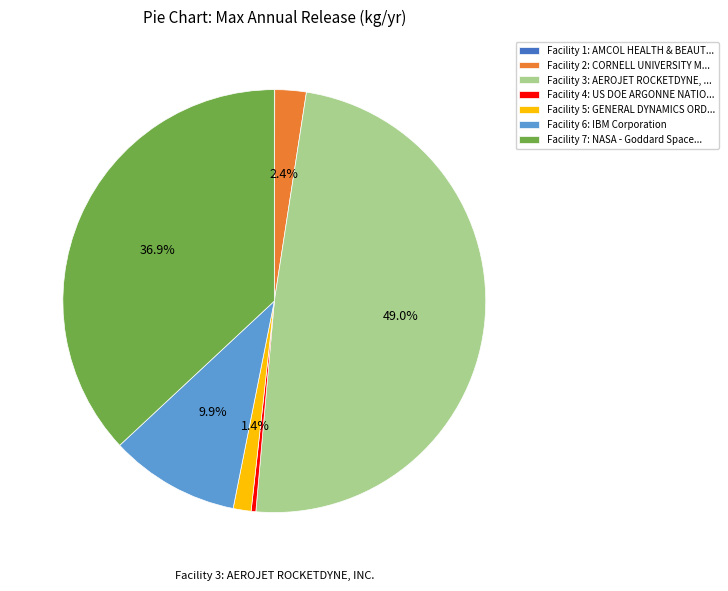

Which category has the biggest portion of the pie?

Facility 3: AEROJET ROCKETDYNE, ...